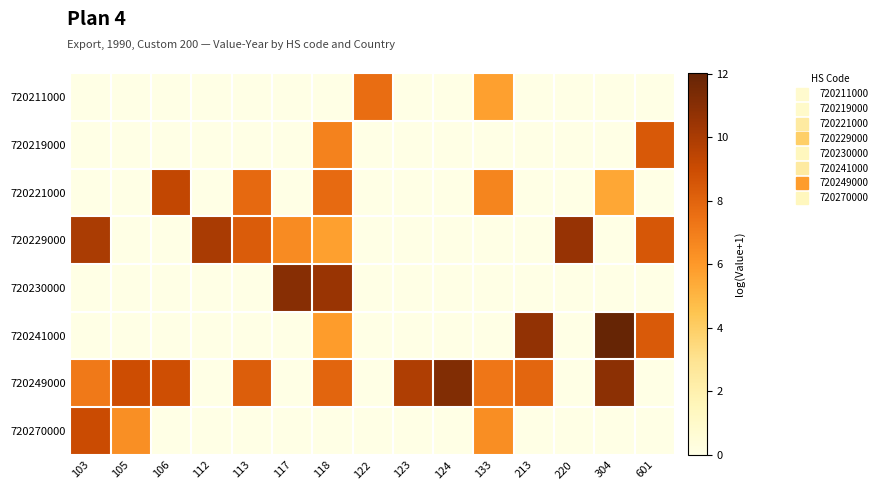

At how many categories does at least one series exceed 0?

15